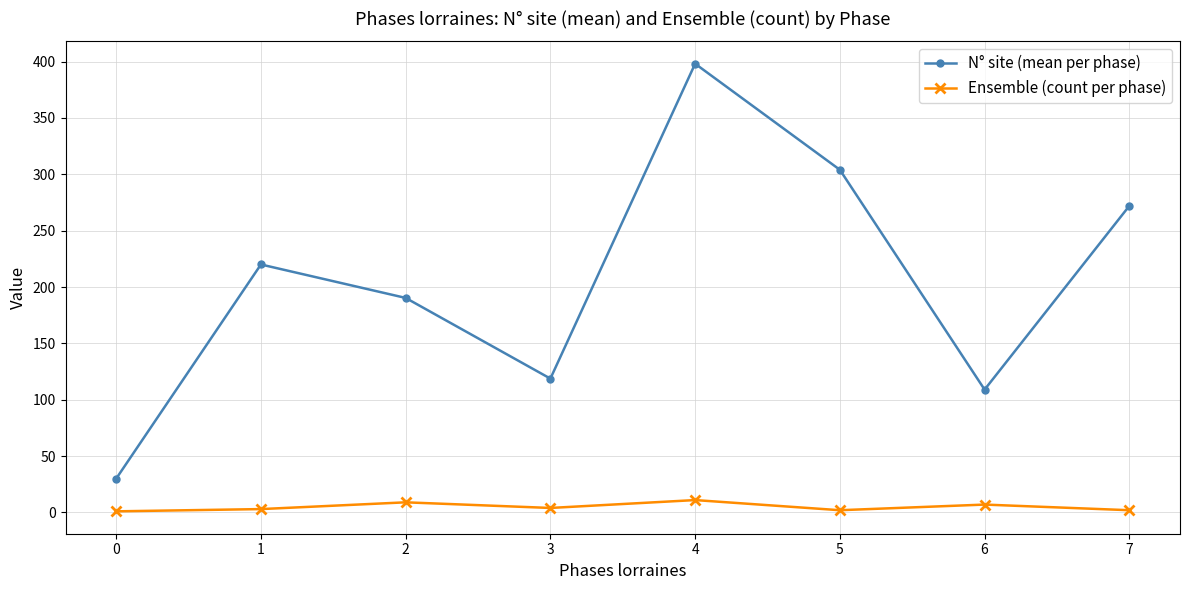

True or false: N° site (mean per phase) has more than 1 interior local peaks.

True